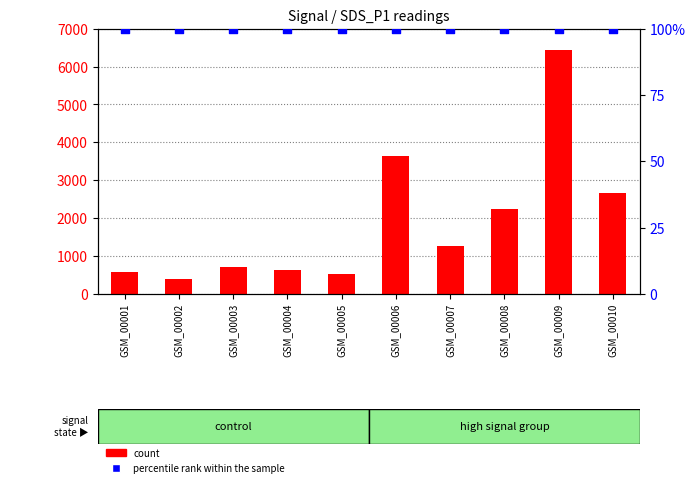

Which series contains the highest Y value?

percentile rank within the sample